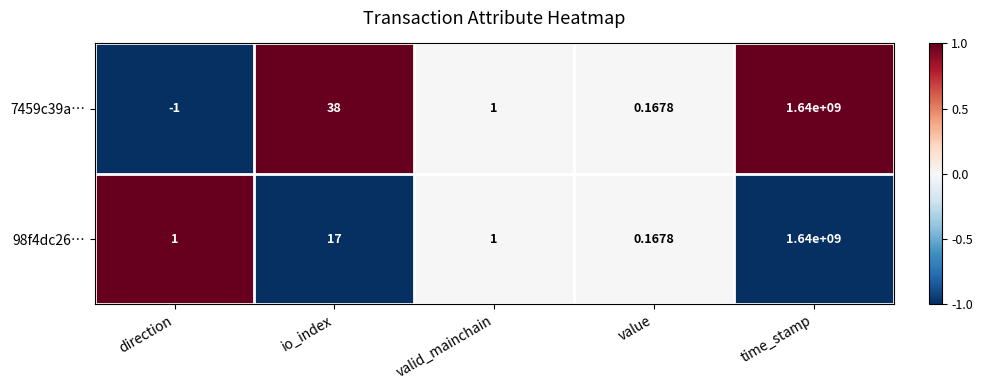

Is the value of 7459c39a… at time_stamp greater than the value of 98f4dc26… at direction?

Yes